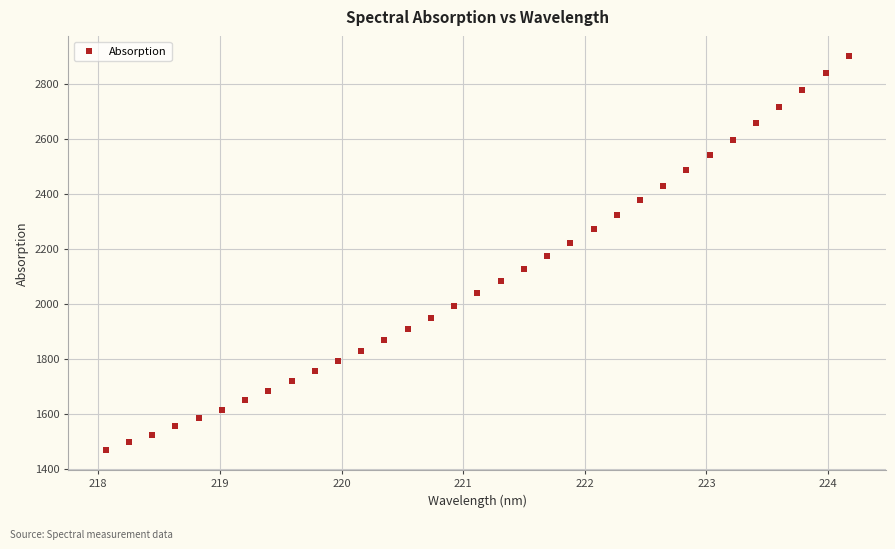

What is the range of Y values (max minus min)?

1431.9